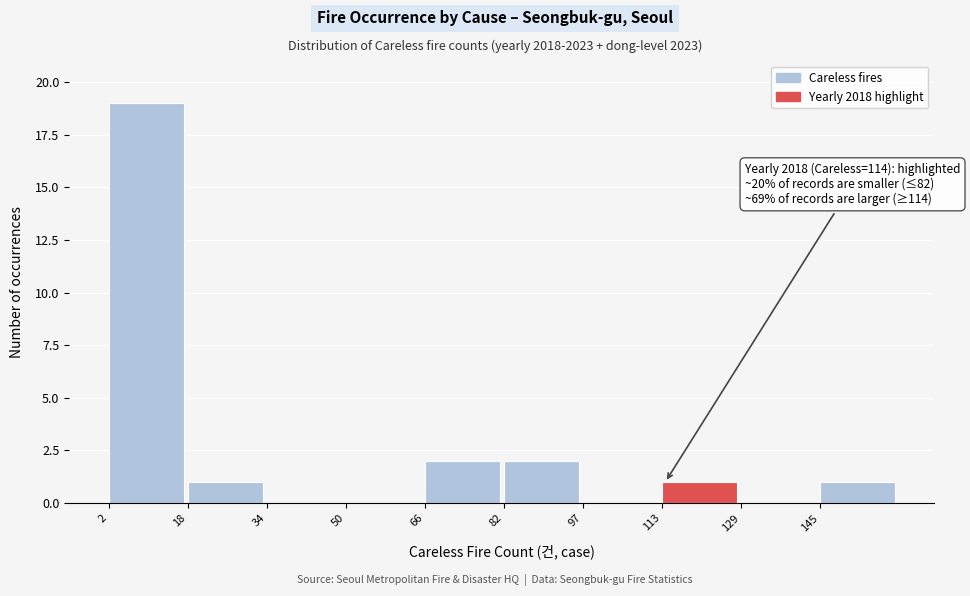

Which range on the x-axis has the tallest bar?

2 to 18